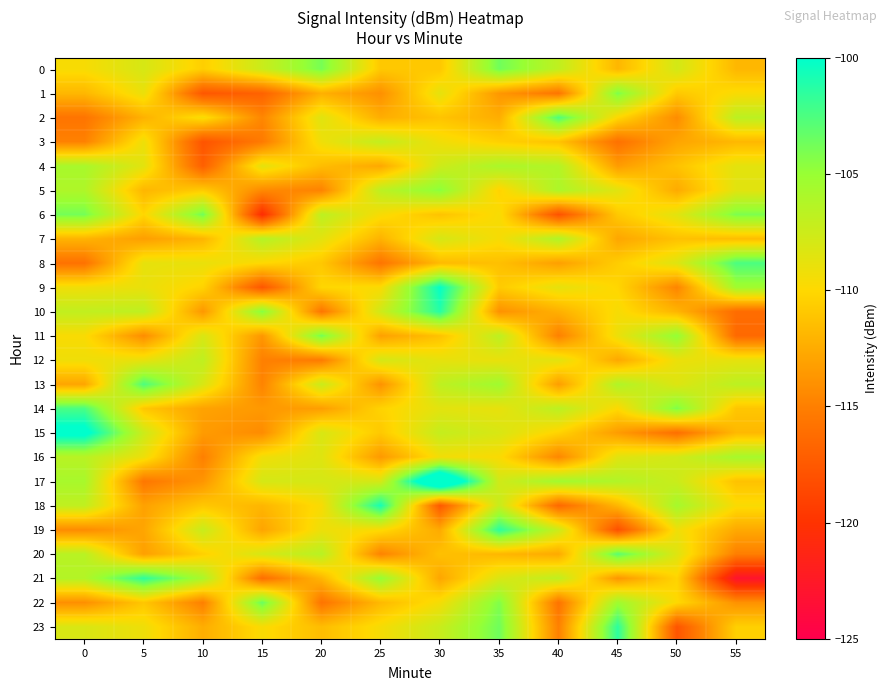

How many categories are shown in the chart?

12